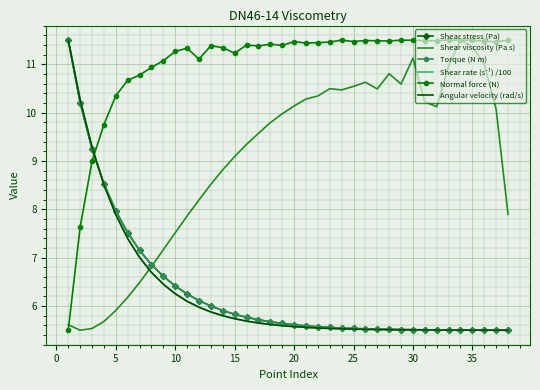

Which series has the largest total across all categories?

Normal force (N)